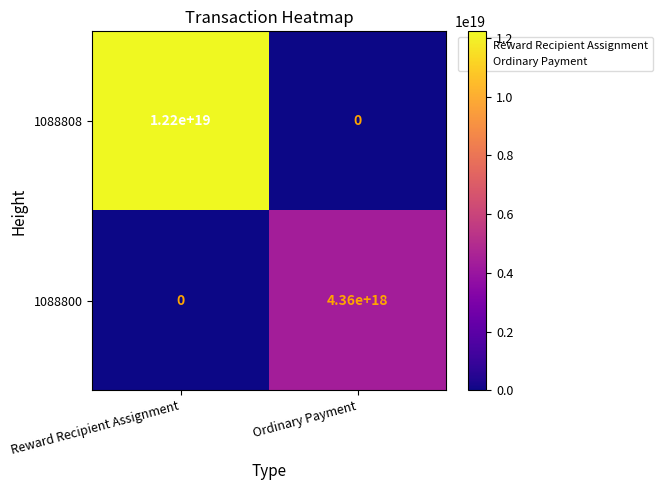

Rank the series by their average value, from highest to lowest.

1088808, 1088800